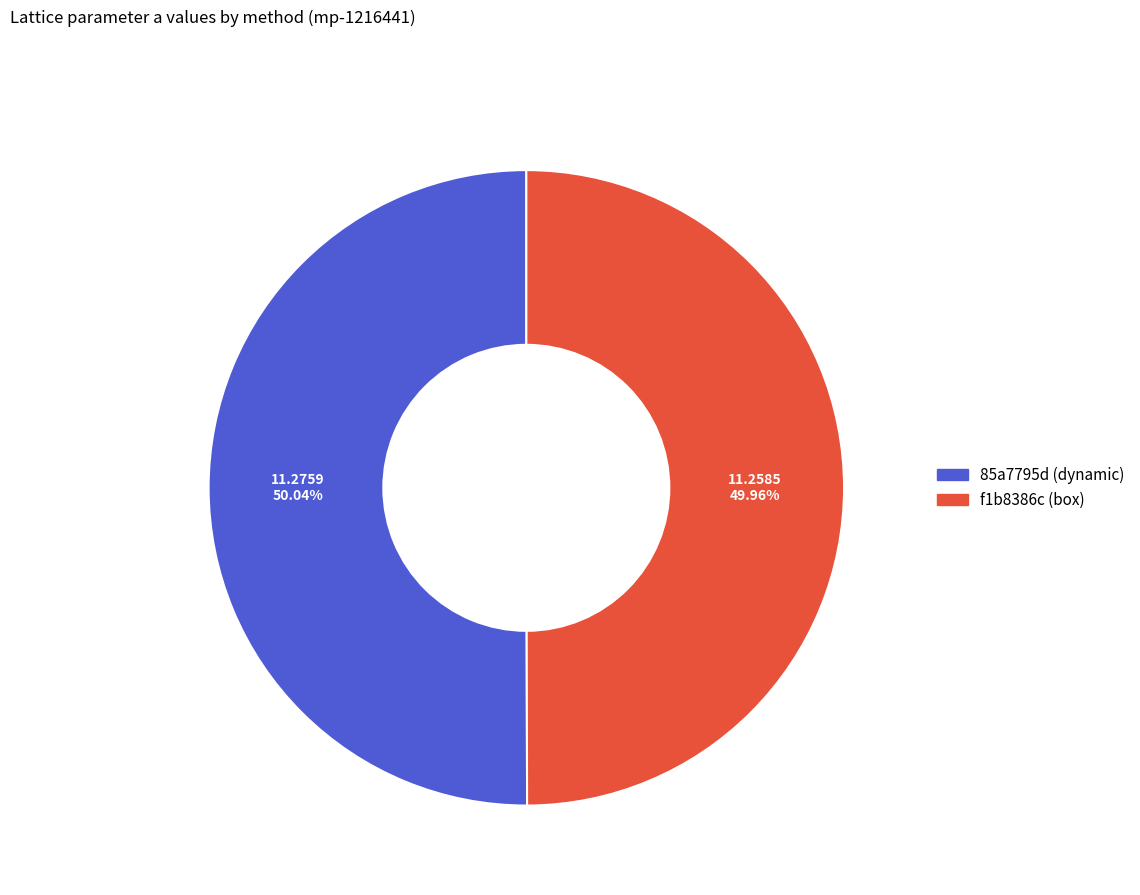

Combined, do 85a7795d (dynamic) and f1b8386c (box) account for over 50%?

Yes